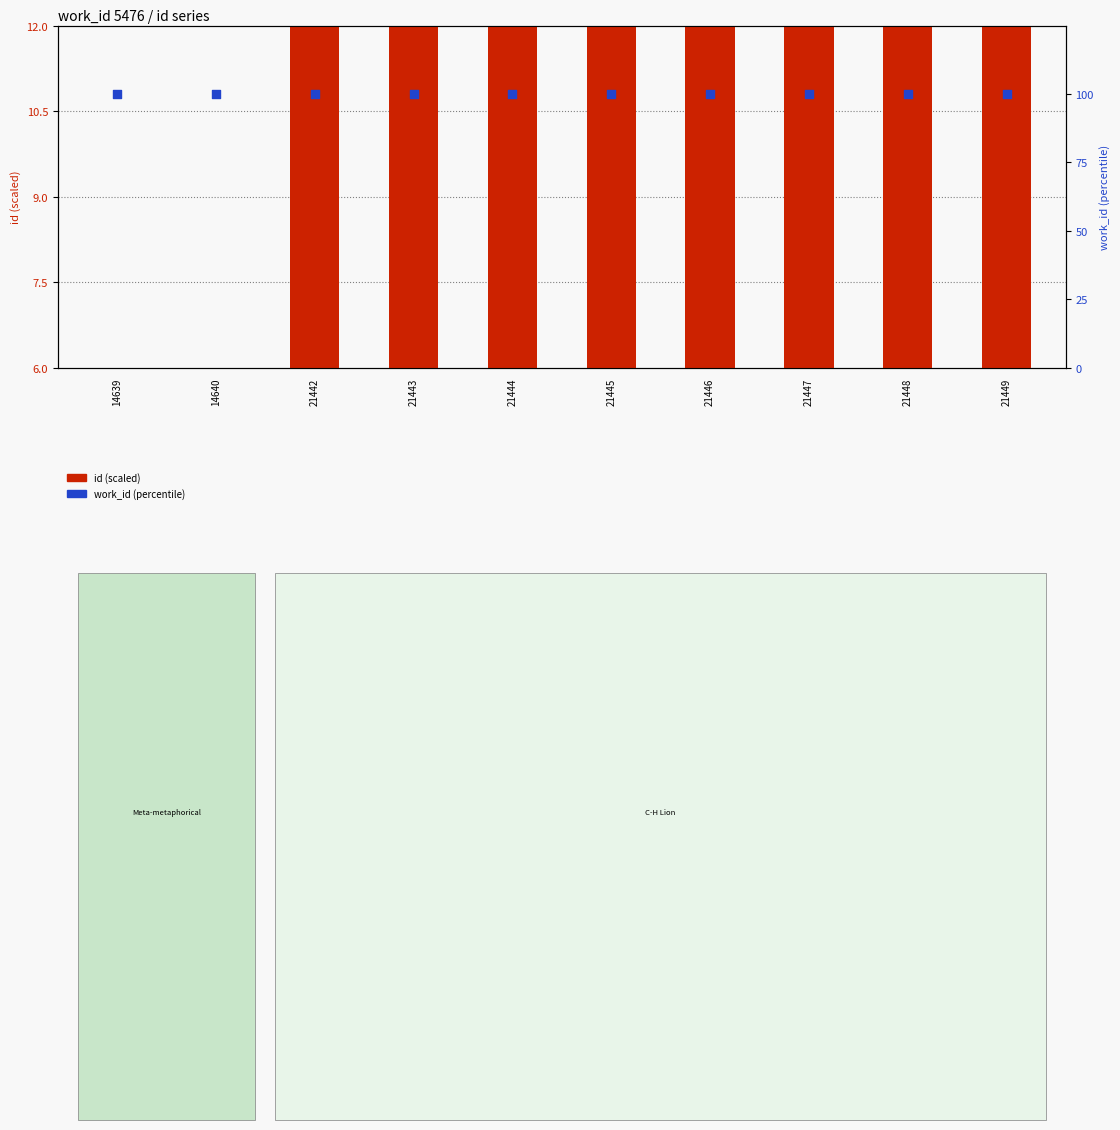

At how many categories does at least one series exceed 28?

10